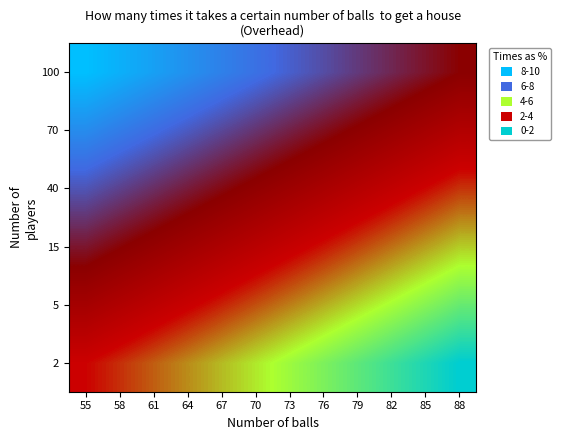

Reading left to right, extract all data points from this chart.

2: 55=0.4	58=0.4	61=0.3	64=0.3	67=0.3	70=0.2	73=0.2	76=0.1	79=0.1	82=0.1	85=0.0	88=0.0
5: 55=0.5	58=0.5	61=0.4	64=0.4	67=0.4	70=0.3	73=0.3	76=0.3	79=0.2	82=0.2	85=0.2	88=0.1
15: 55=0.6	58=0.6	61=0.6	64=0.5	67=0.5	70=0.5	73=0.4	76=0.4	79=0.3	82=0.3	85=0.3	88=0.2
40: 55=0.8	58=0.7	61=0.7	64=0.7	67=0.6	70=0.6	73=0.5	76=0.5	79=0.5	82=0.4	85=0.4	88=0.4
70: 55=0.9	58=0.8	61=0.8	64=0.8	67=0.7	70=0.7	73=0.7	76=0.6	79=0.6	82=0.6	85=0.5	88=0.5
100: 55=1.0	58=1.0	61=0.9	64=0.9	67=0.9	70=0.8	73=0.8	76=0.7	79=0.7	82=0.7	85=0.6	88=0.6